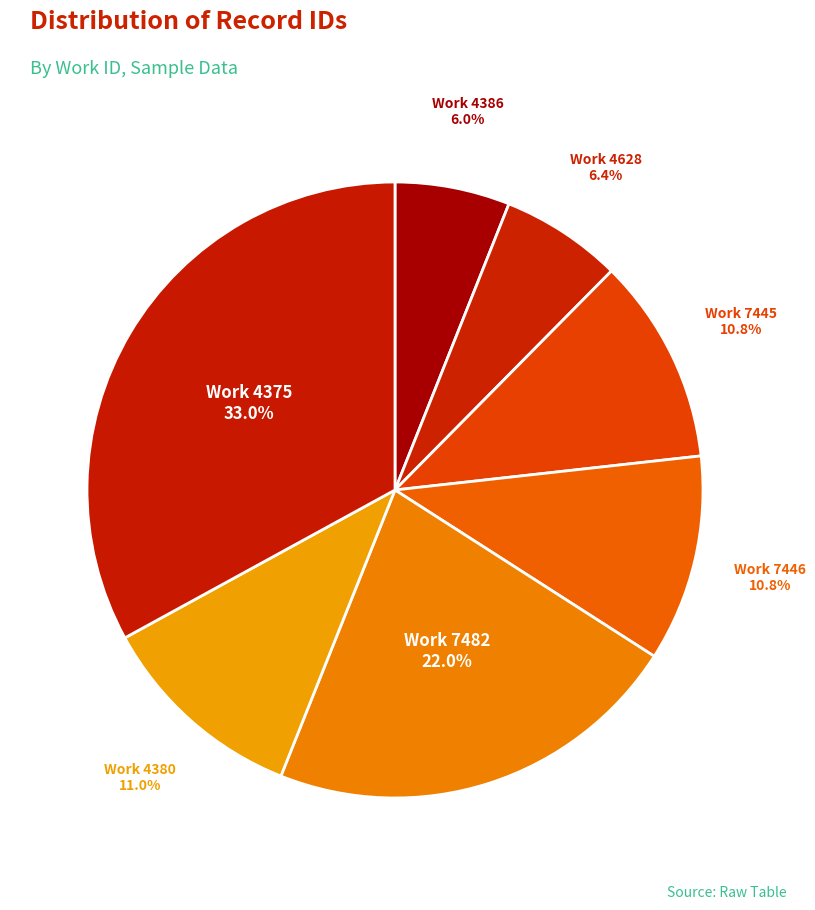

How many segments does this pie chart have?

7